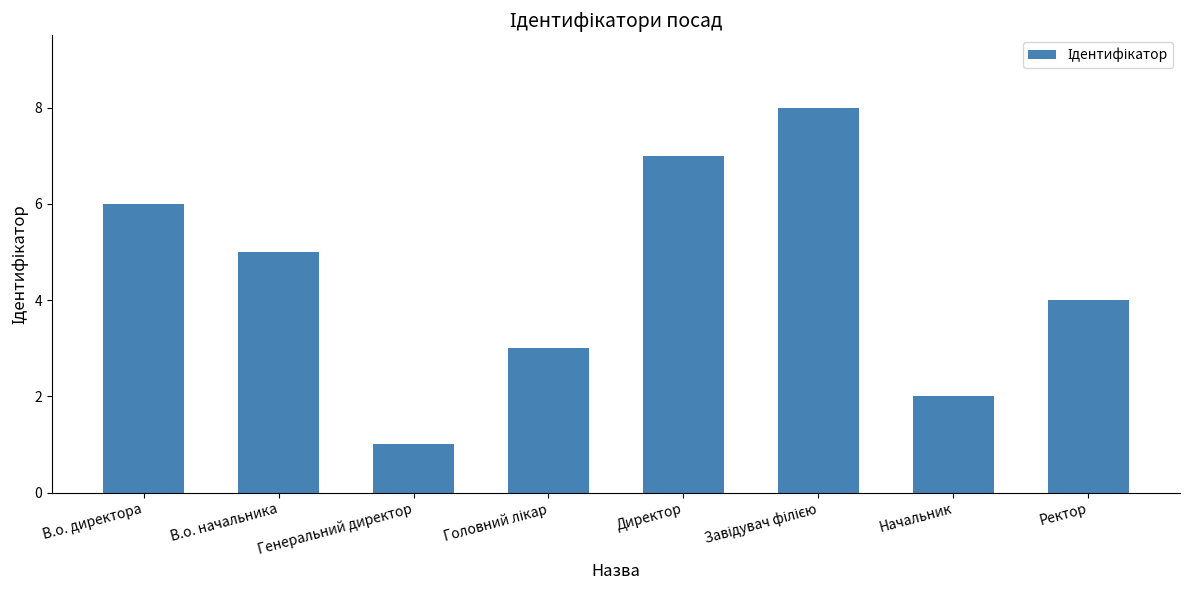

Does the chart contain stacked bars?

No